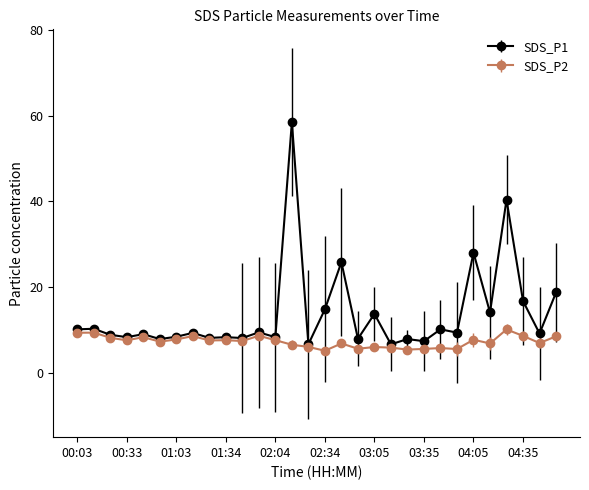

What is the maximum value shown in the chart?

58.5